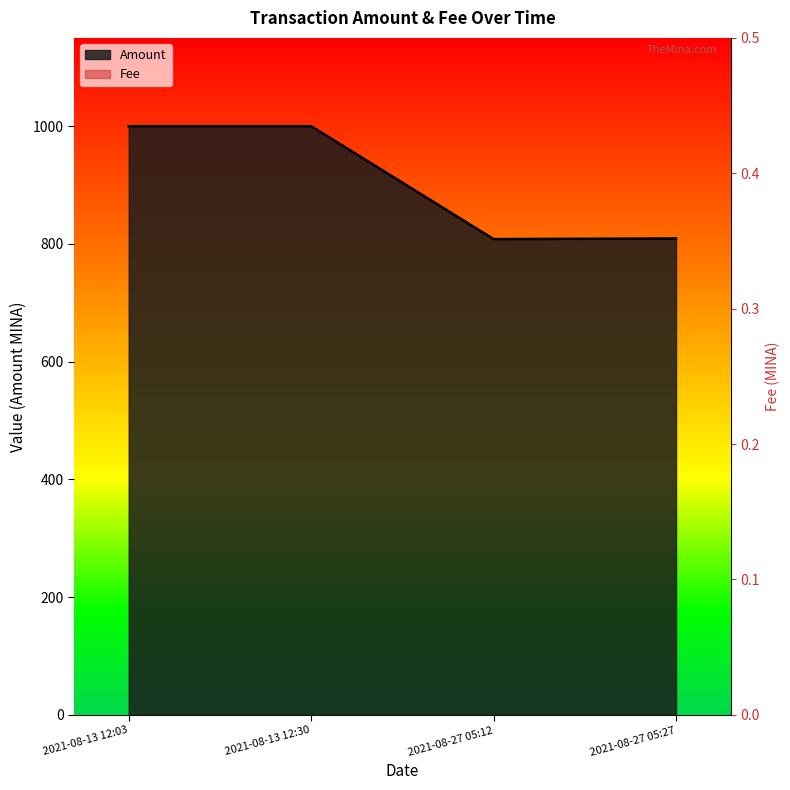

Which series has the widest spread of values?

Amount